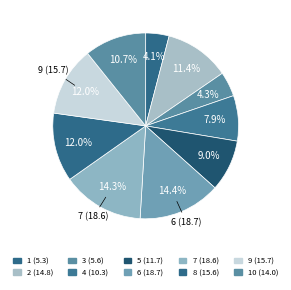

How many slices are in this pie chart?

10